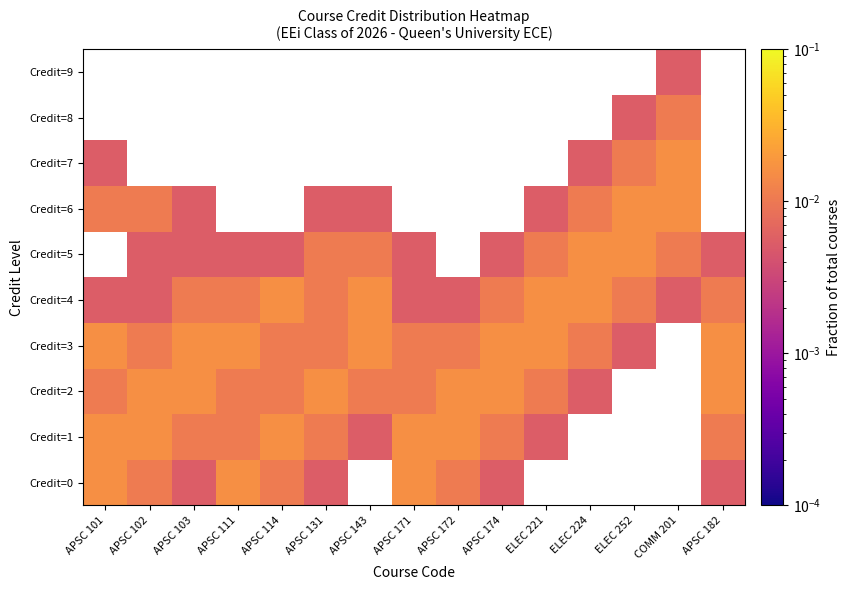

Rank the series at APSC 111 from lowest to highest value.

Credit=6, Credit=7, Credit=8, Credit=9, Credit=5, Credit=1, Credit=2, Credit=4, Credit=0, Credit=3